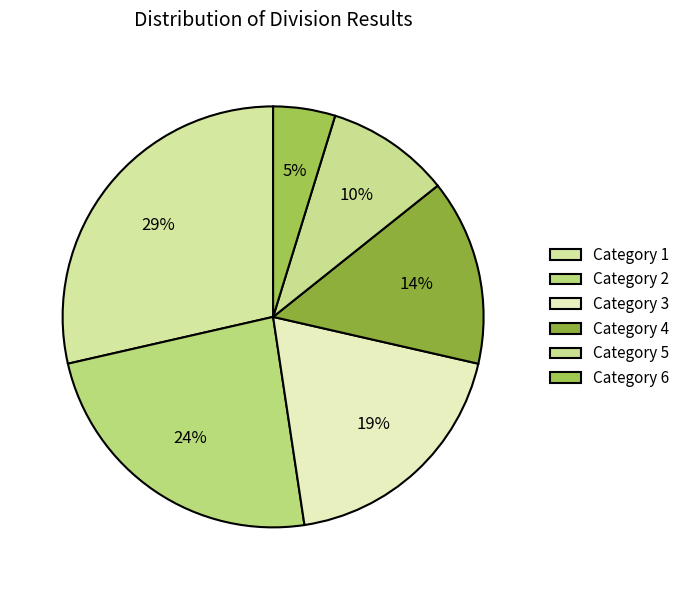

Which slice is the smallest?

6